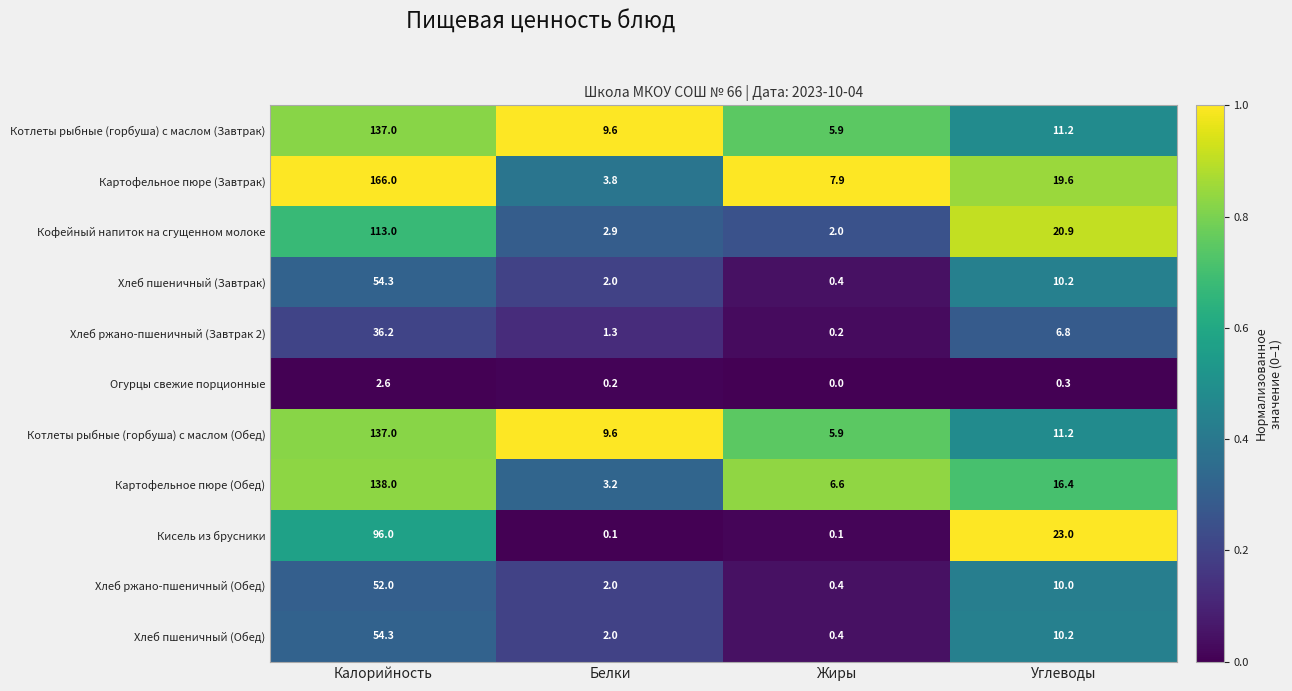

At how many categories does at least one series exceed 0?

4